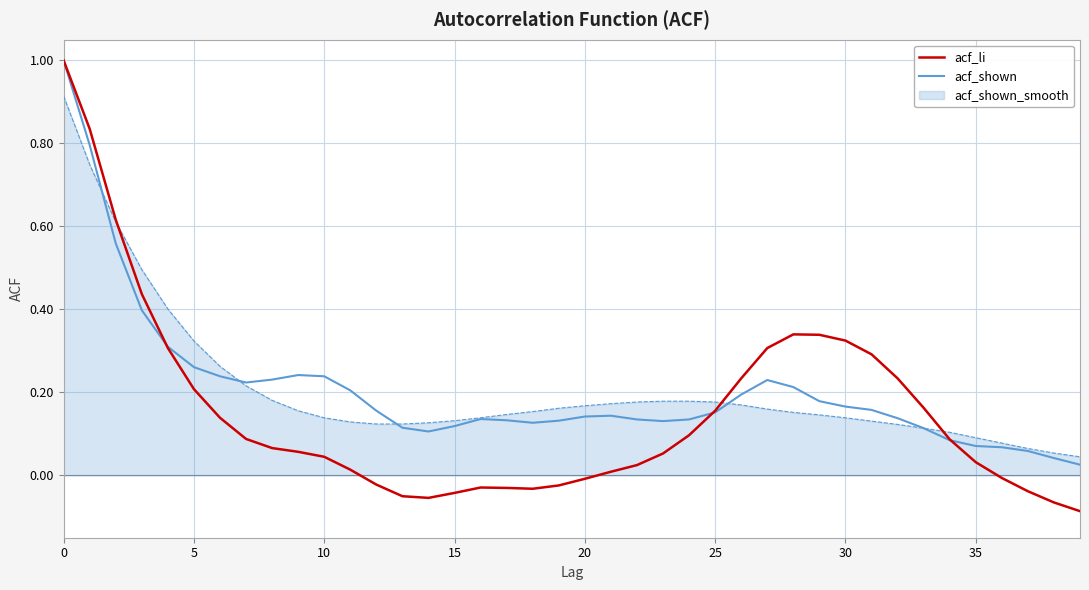

What is the greatest value displayed?

1.0